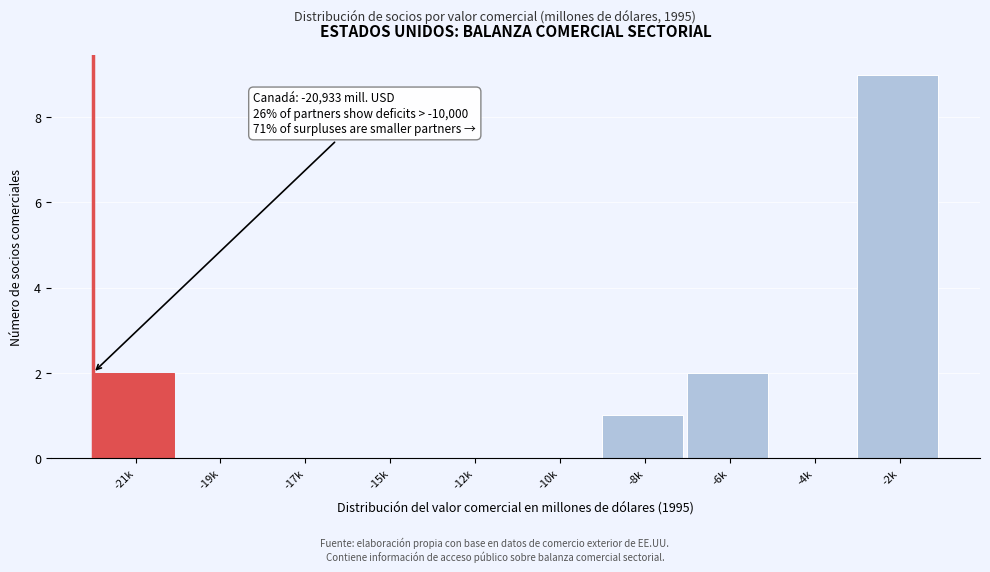

Reading right to left, transcribe all the data shown in this chart.

-2k=9	-4k=0	-6k=2	-8k=1	-10k=0	-12k=0	-15k=0	-17k=0	-19k=0	-21k=2